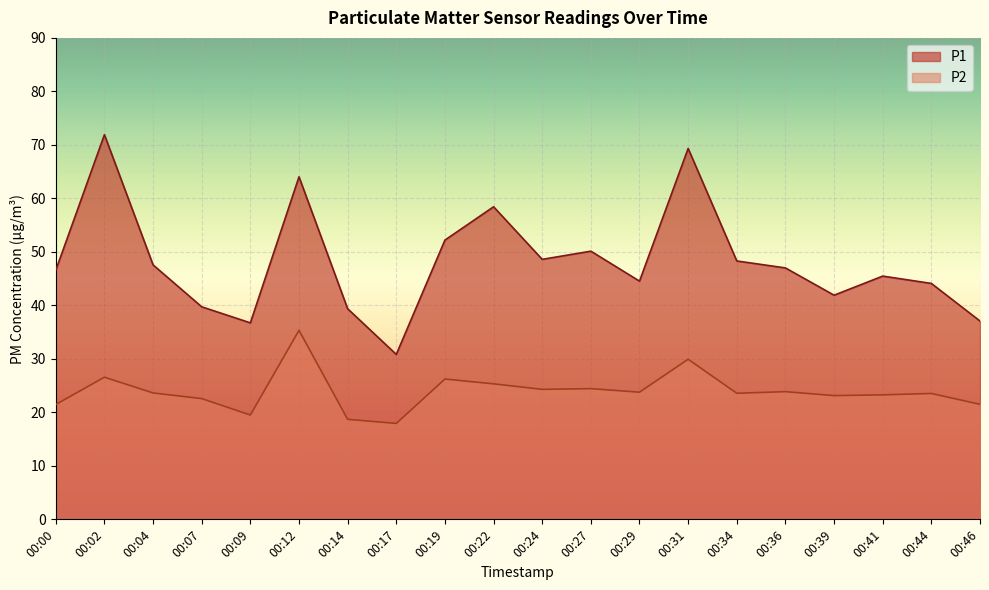

Between 00:04 and 00:19, which is larger?

00:19